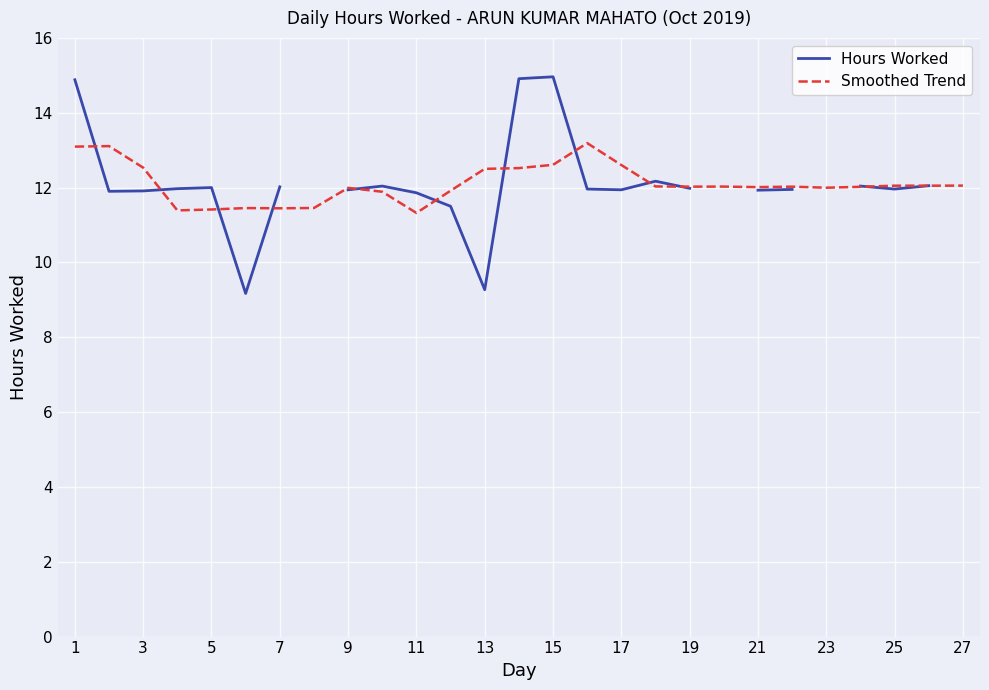

How many positive values does the Hours Worked series have?

23